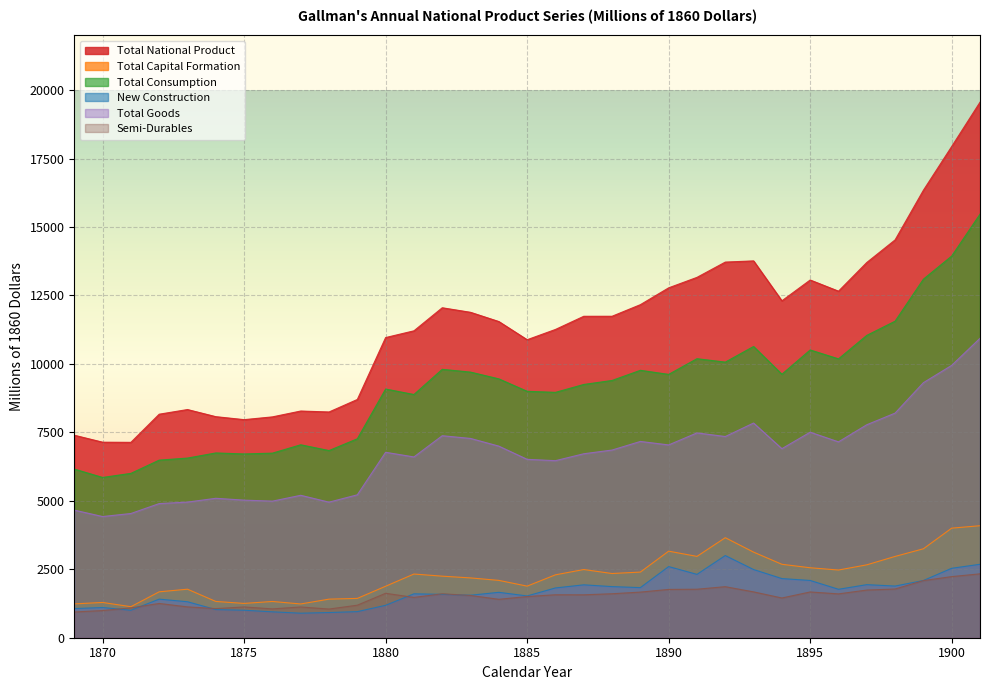

How many lines are shown in the chart?

6